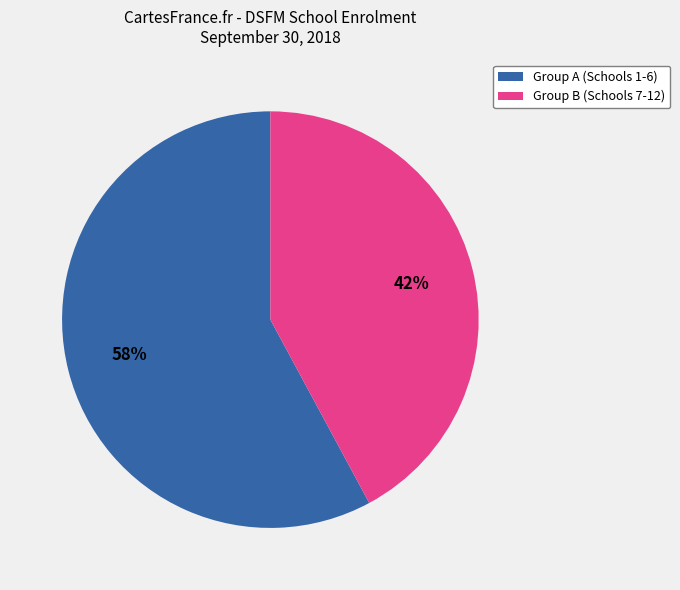

To the nearest percent, what is the difference between the largest and smallest slice percentages?

16%